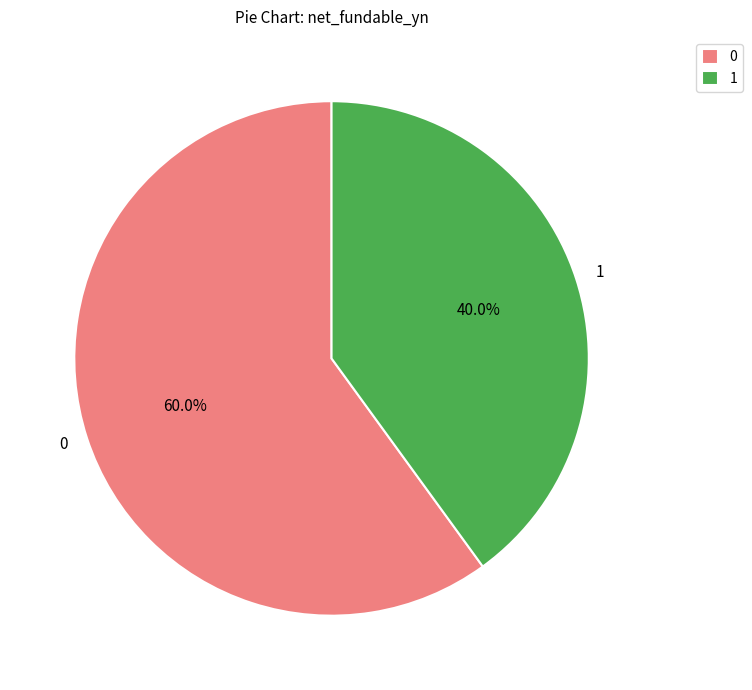

To the nearest percent, what is the average slice percentage?

50%